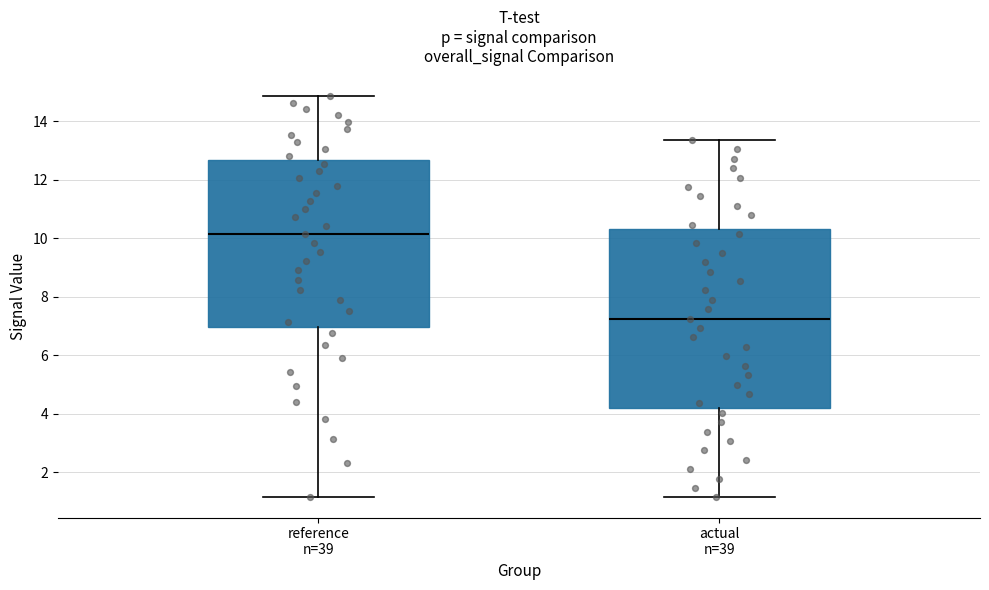

Reading left to right, read every box against the y-axis: the position of its median line, the range the box covers, and the ends of its whiskers. The values are not printed on the chart, so give them approximately, as read against the axis.

reference n=39: median 10.2, box 7.0 to 12.6, whiskers 1.2 to 14.8
actual n=39: median 7.2, box 4.2 to 10.4, whiskers 1.2 to 13.4